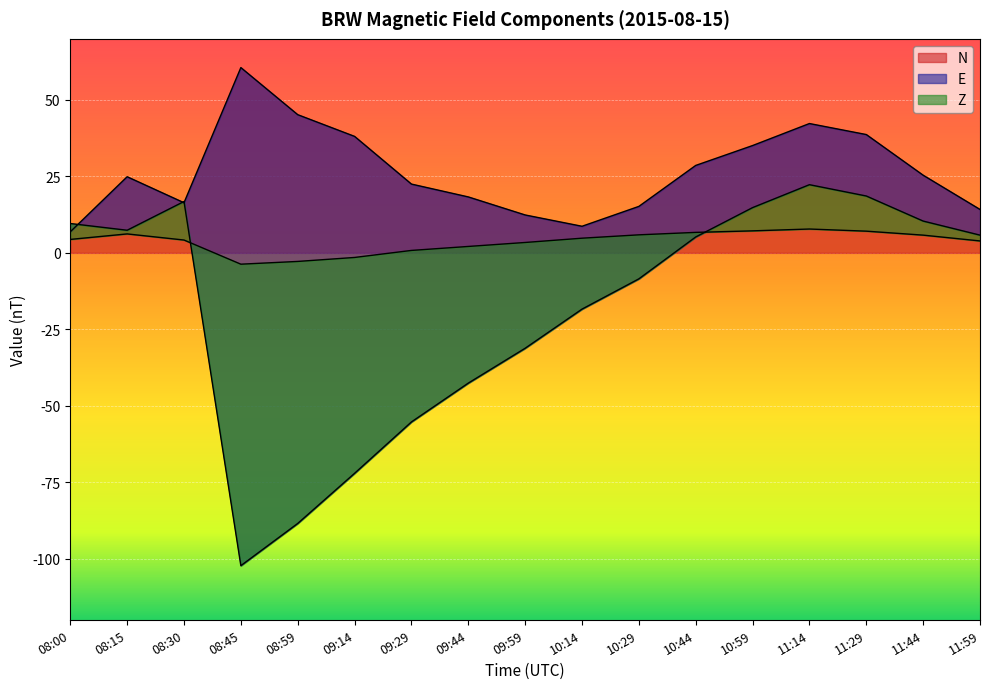

How many lines are shown in the chart?

3